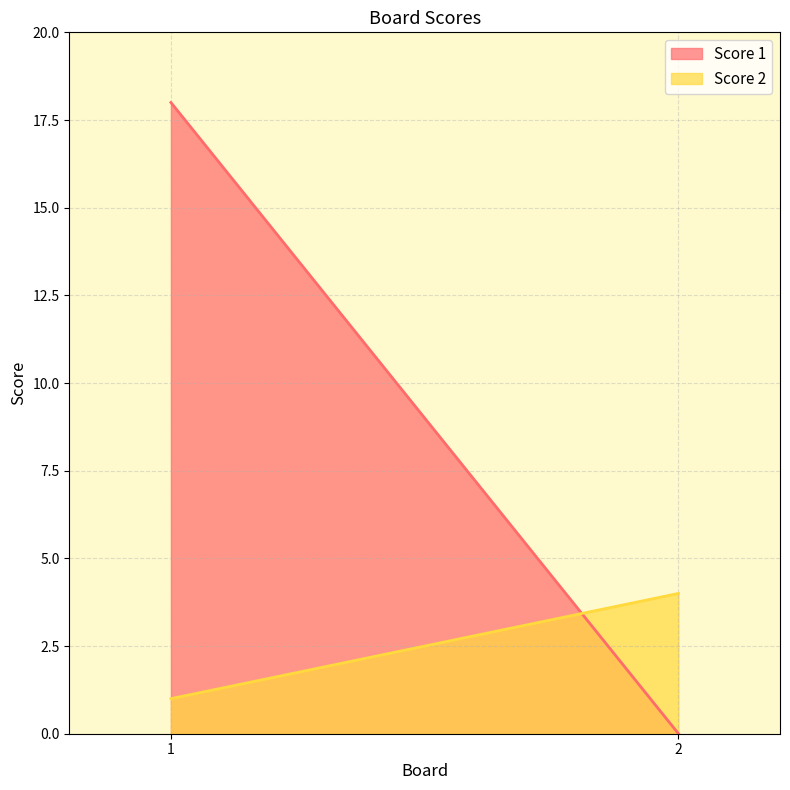

What is the average value of the Score 1 series?

9